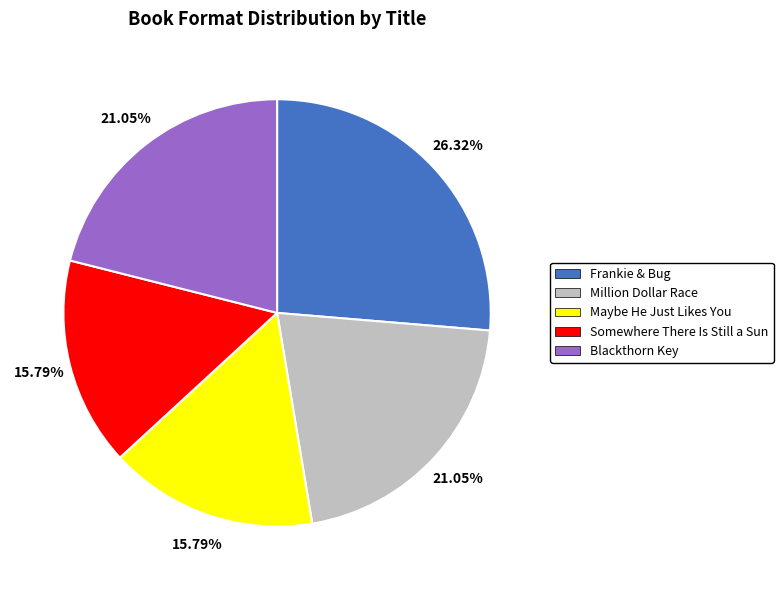

Which has a higher value, Frankie & Bug or Blackthorn Key?

Frankie & Bug